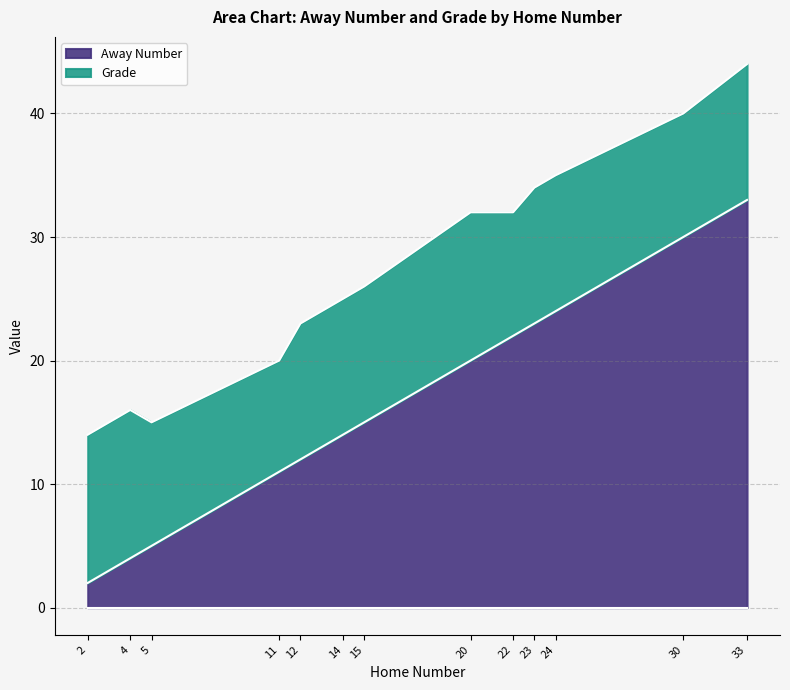

What is the difference between the maximum and minimum values?

31